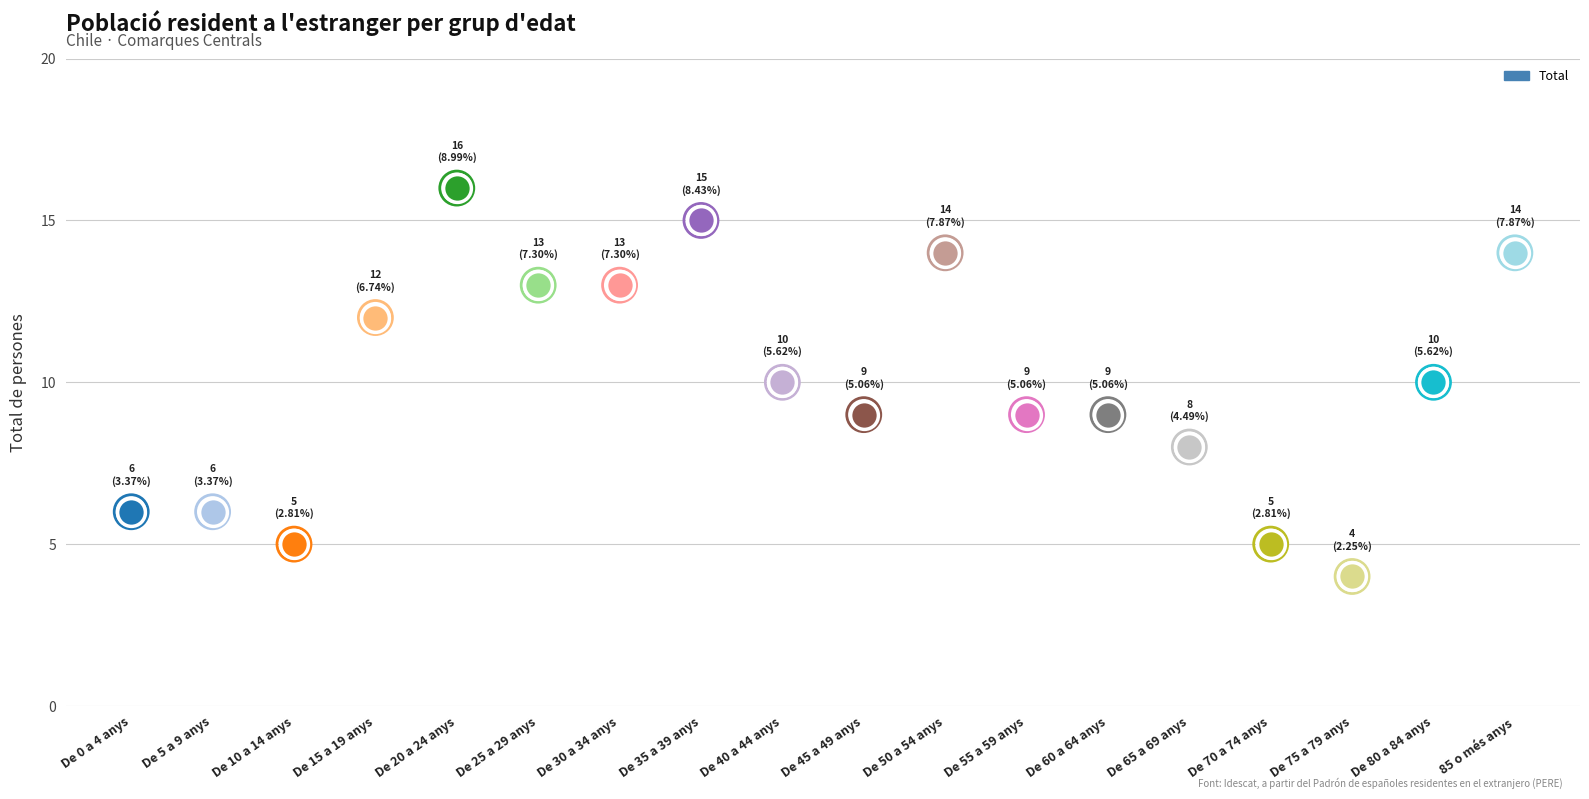

Which has a higher value, De 40 a 44 anys or De 35 a 39 anys?

De 35 a 39 anys